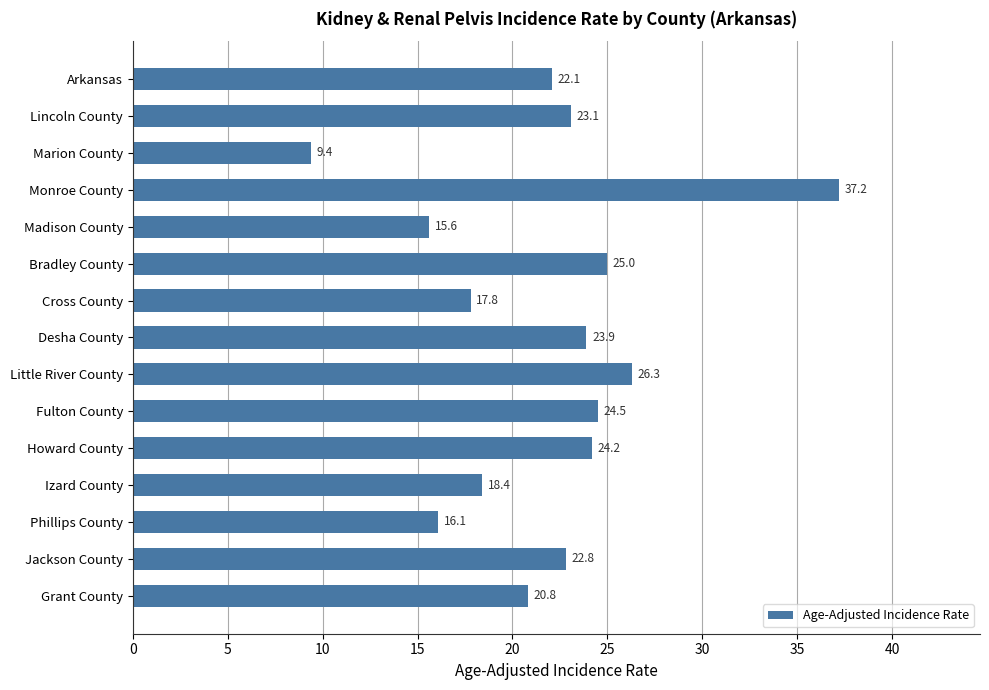

True or false: the data shows 12.3 at Marion County.

False